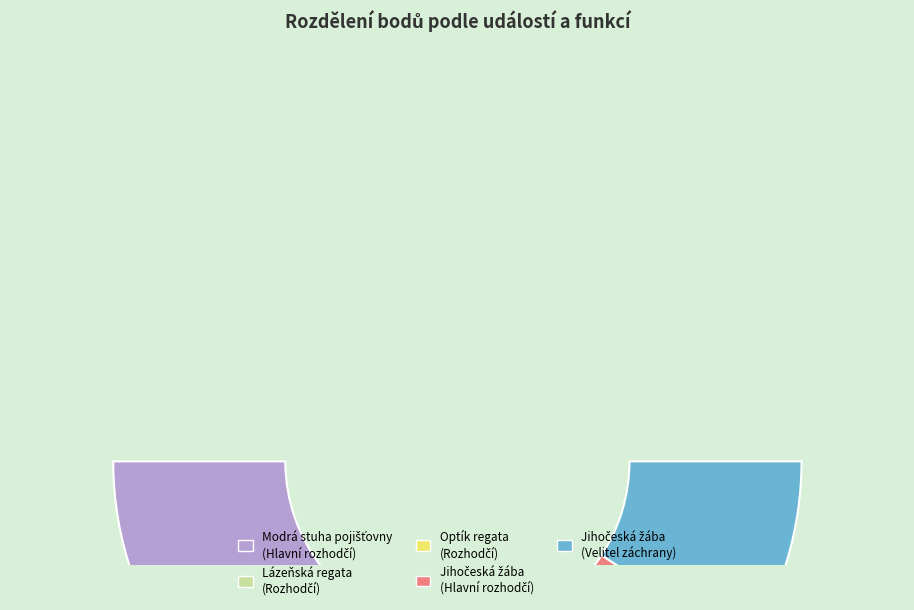

How many segments does this pie chart have?

5